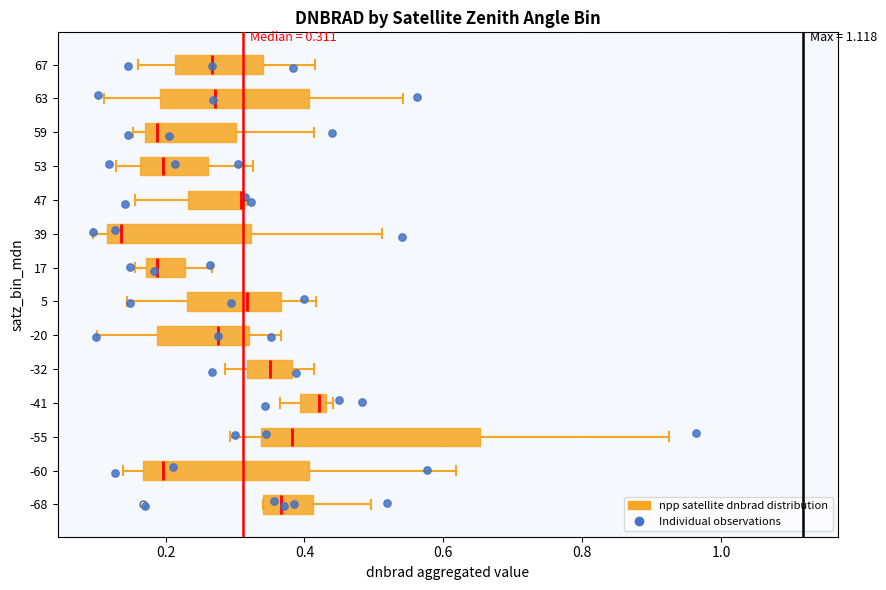

Which box is the widest, from its left edge to its right edge?

-55